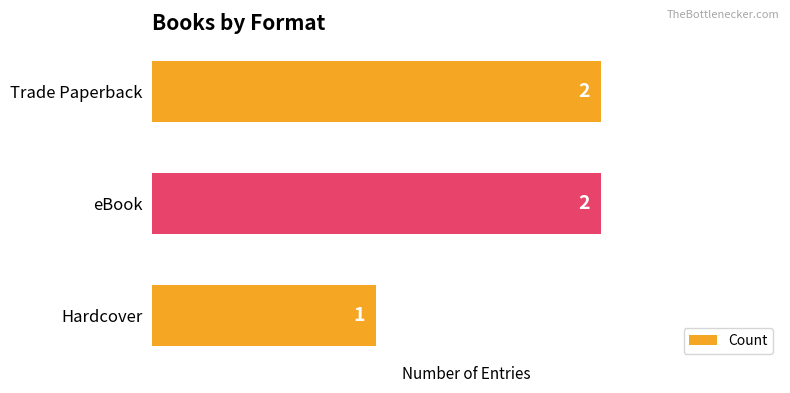

How many data points are less than 2?

1